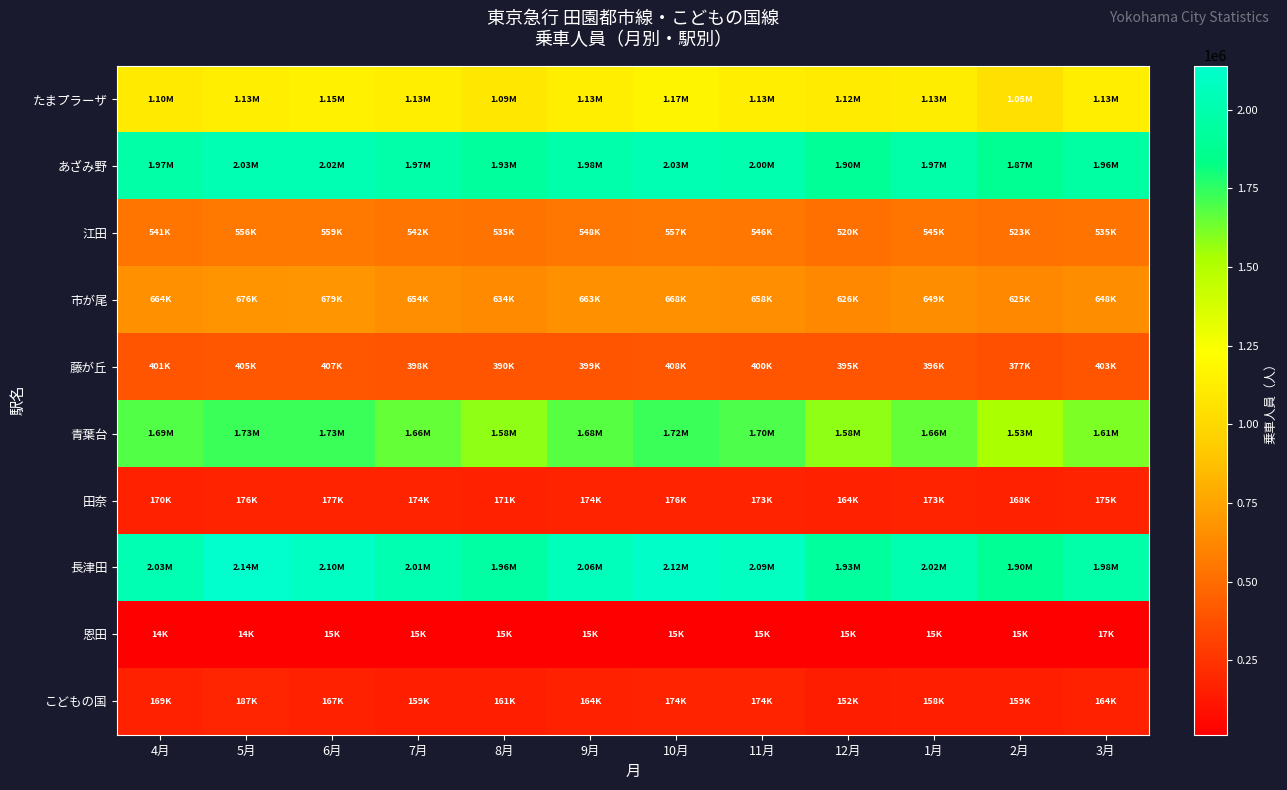

What is the smallest value displayed?

14121